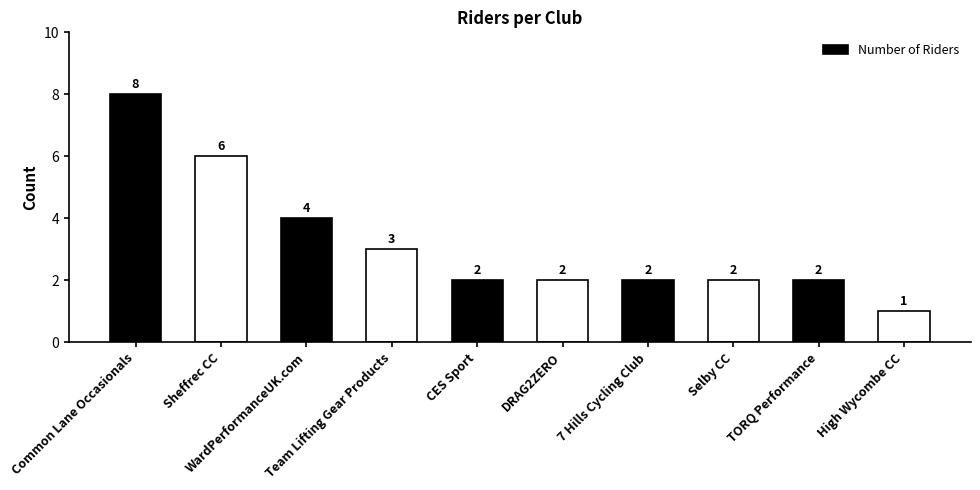

Reading left to right, list all the values displayed in this chart.

8	6	4	3	2	2	2	2	2	1